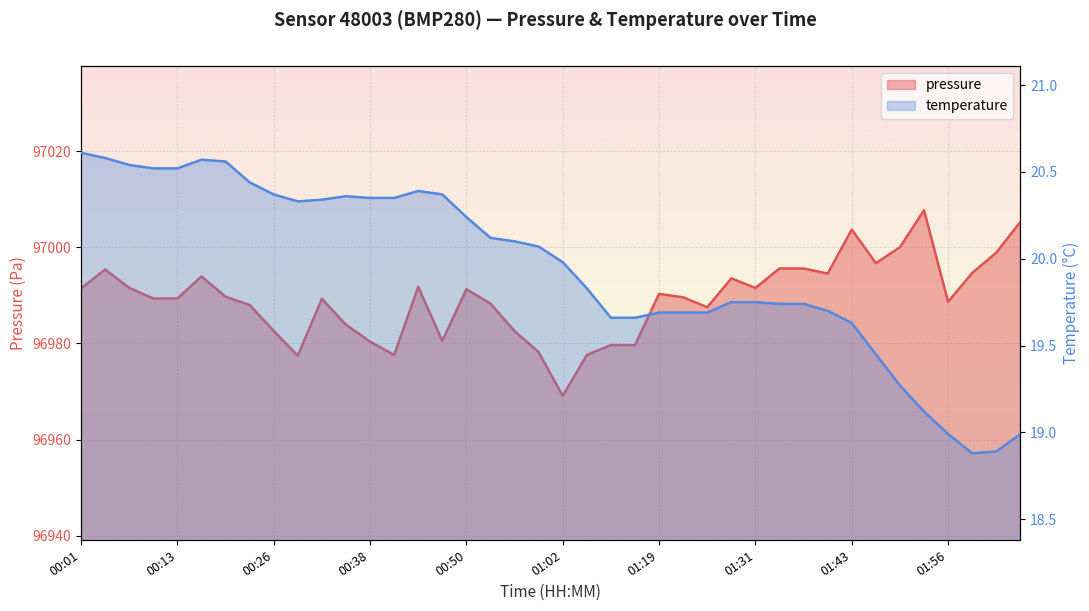

Where is the first local maximum for temperature?

00:16